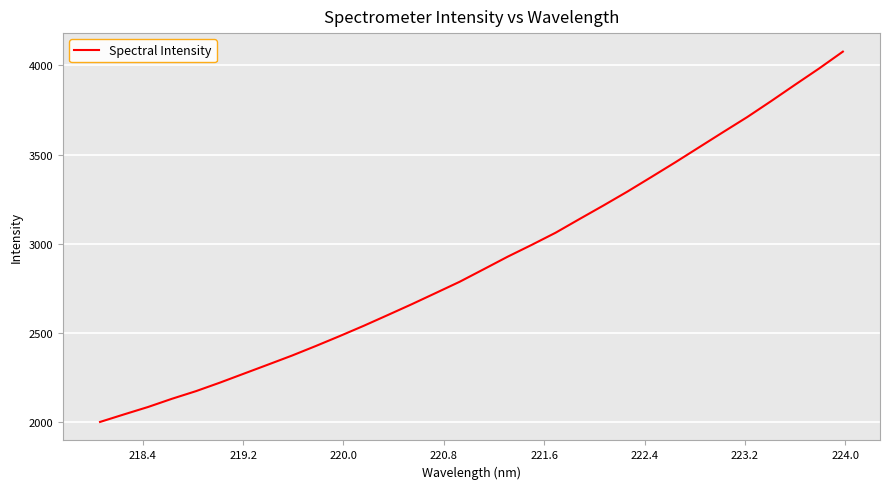

What is the greatest value displayed?

4077.3